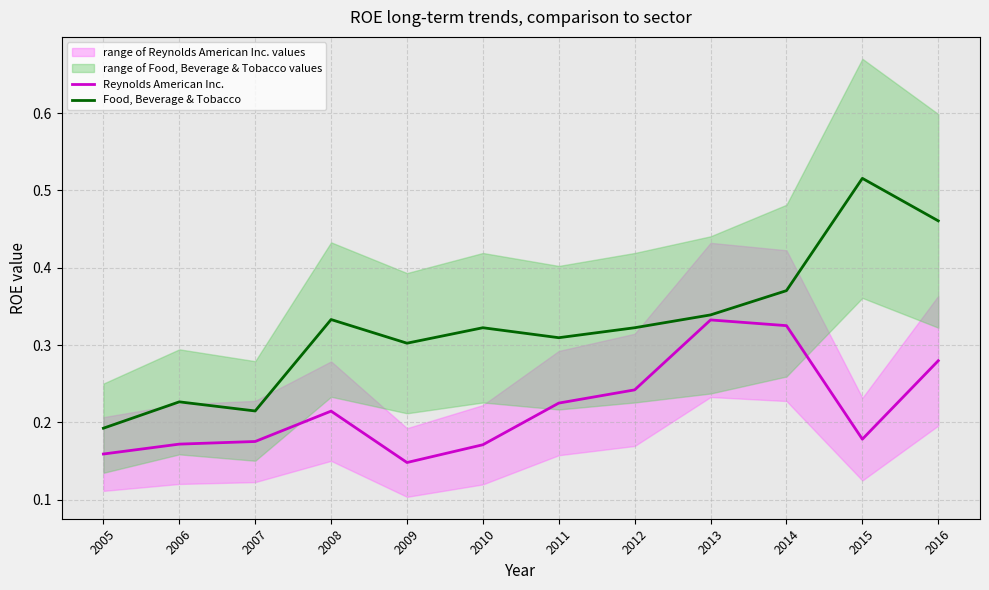

Reading right to left, transcribe all the data shown in this chart.

Reynolds American Inc.: 2016=0.3	2015=0.2	2014=0.3	2013=0.3	2012=0.2	2011=0.2	2010=0.2	2009=0.1	2008=0.2	2007=0.2	2006=0.2	2005=0.2
Food, Beverage & Tobacco: 2016=0.5	2015=0.5	2014=0.4	2013=0.3	2012=0.3	2011=0.3	2010=0.3	2009=0.3	2008=0.3	2007=0.2	2006=0.2	2005=0.2